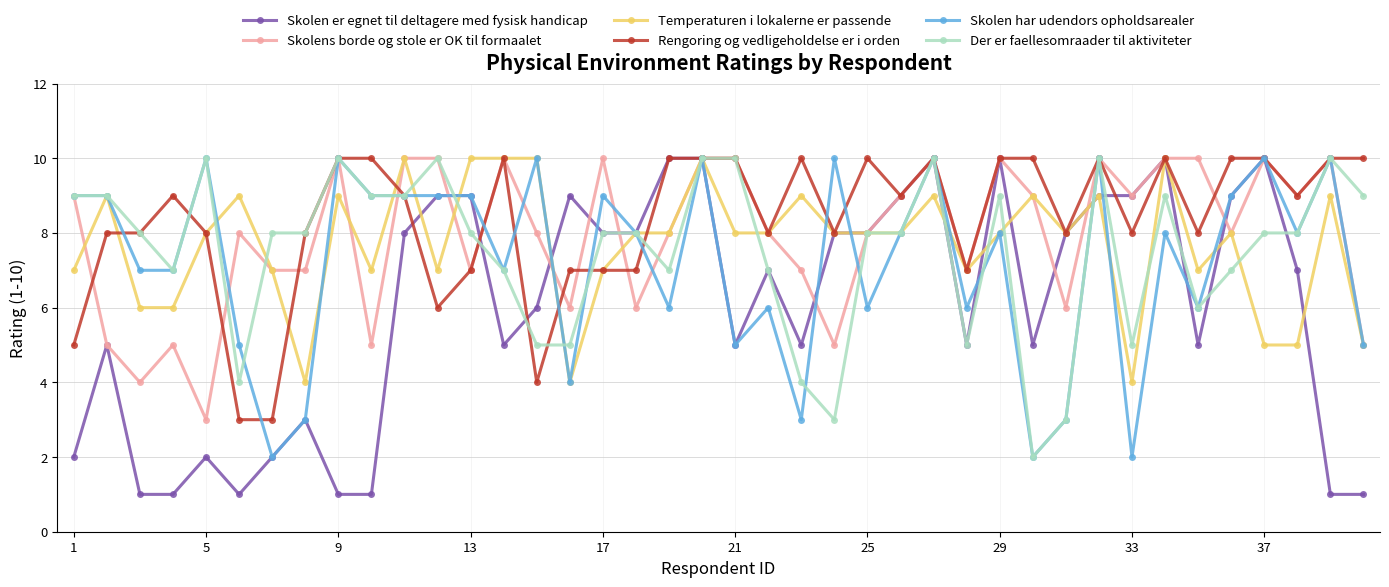

How many lines are shown in the chart?

6